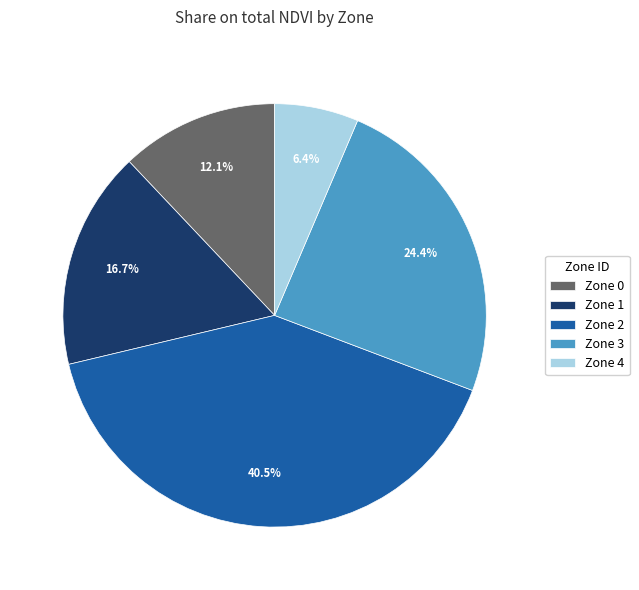

How many slices are in this pie chart?

5